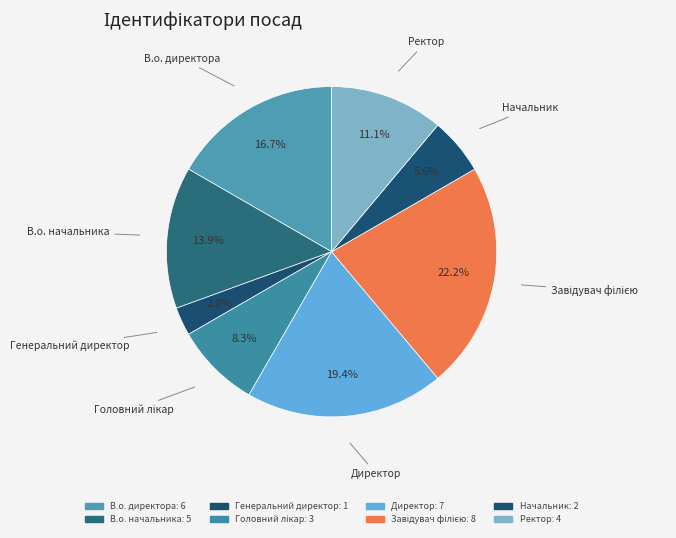

How many slices are in this pie chart?

8